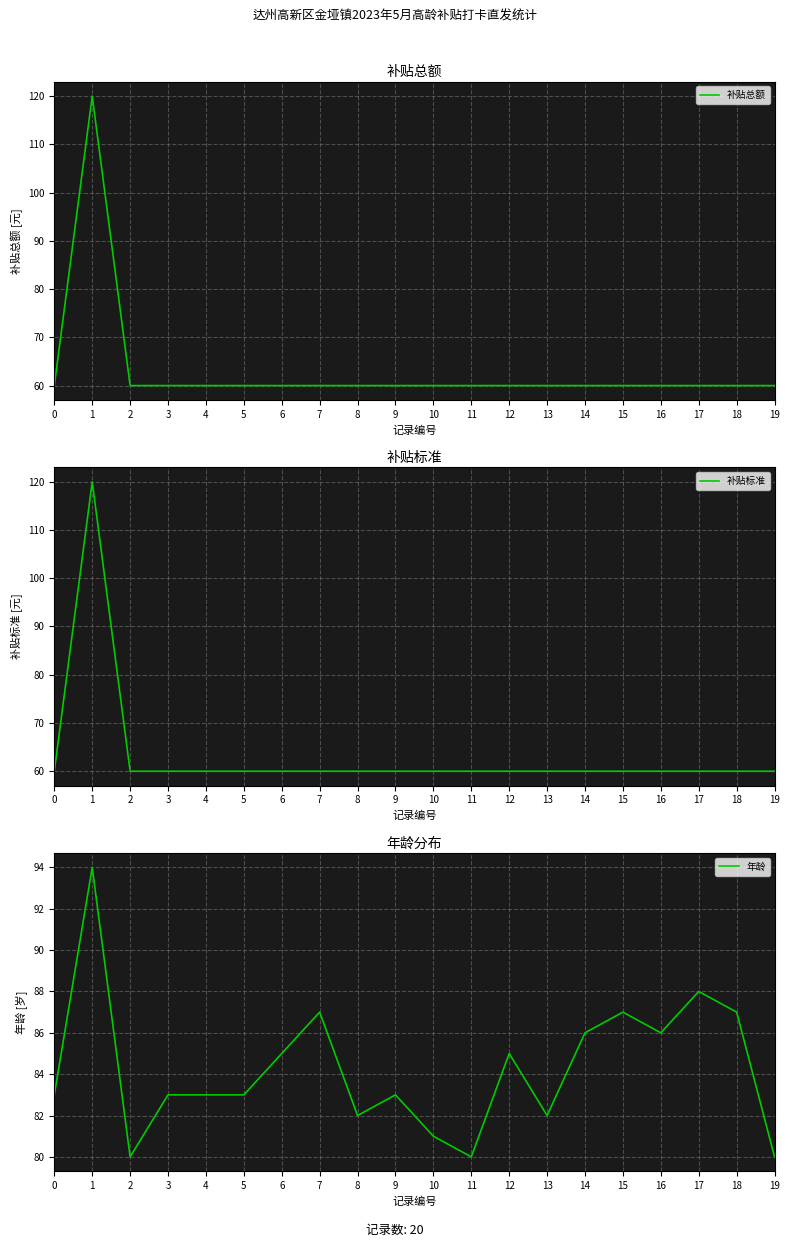

What is the sum of all 补贴总额 values?

1260